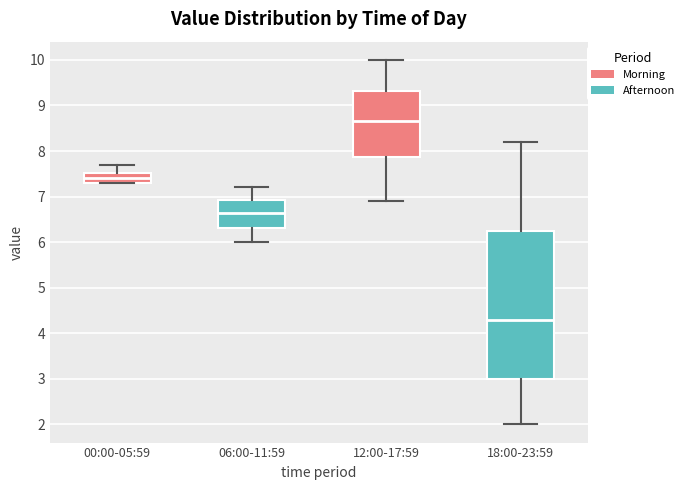

Reading left to right, transcribe this box plot: for each box, give where its median line is, the range the box spans, and where its two whiskers end, as read against the y-axis. The values are not printed on the chart, so give them approximately, as read against the axis.

00:00-05:59: median 7.4, box 7.3 to 7.5, whiskers 7.3 to 7.7
06:00-11:59: median 6.7, box 6.3 to 6.9, whiskers 6.0 to 7.2
12:00-17:59: median 8.7, box 7.9 to 9.3, whiskers 6.9 to 10.0
18:00-23:59: median 4.3, box 3.0 to 6.3, whiskers 2.0 to 8.2